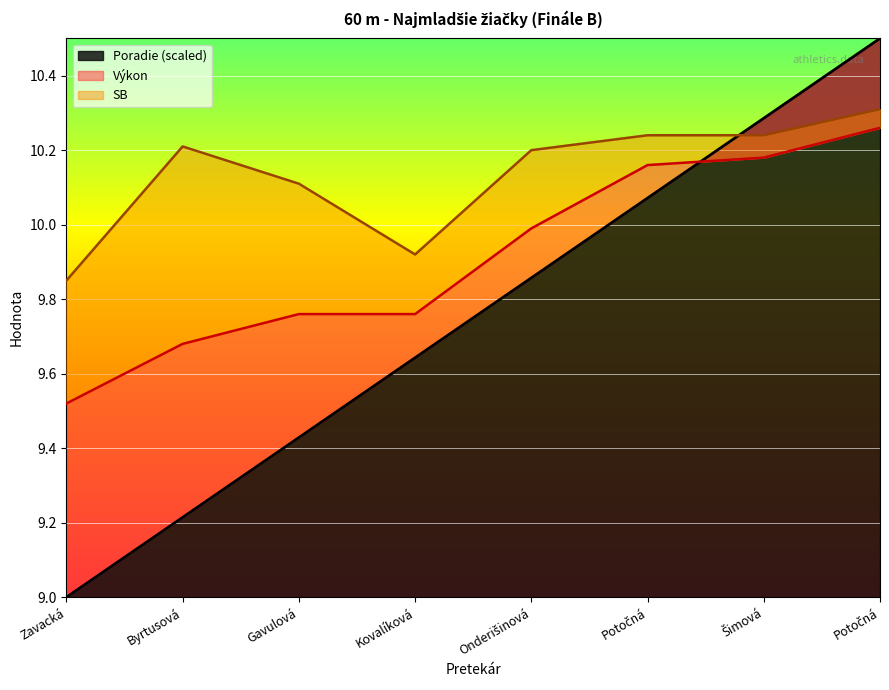

At which category is the sum across all series the highest?

Potočná